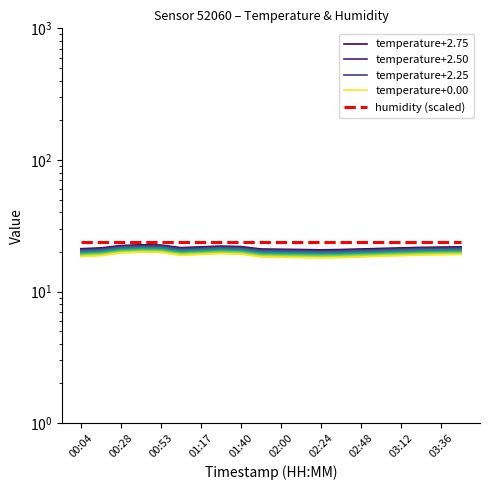

How many data points in temperature+2.75 are less than 21?

4